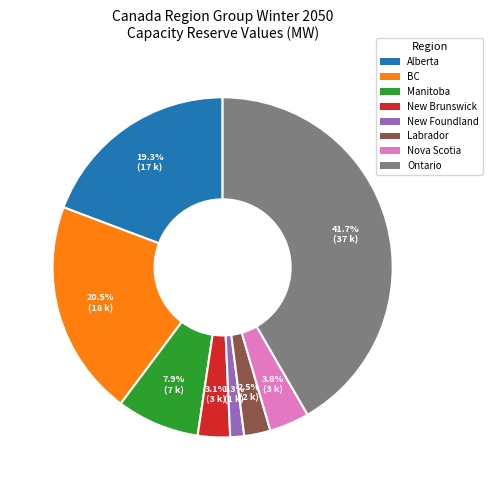

How many slices are in this pie chart?

8